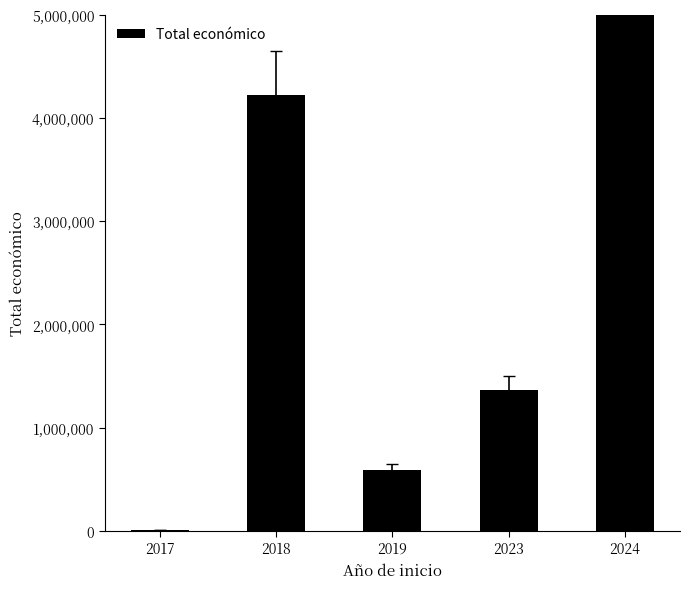

Is it true that the value at 2019 is 365277?

False